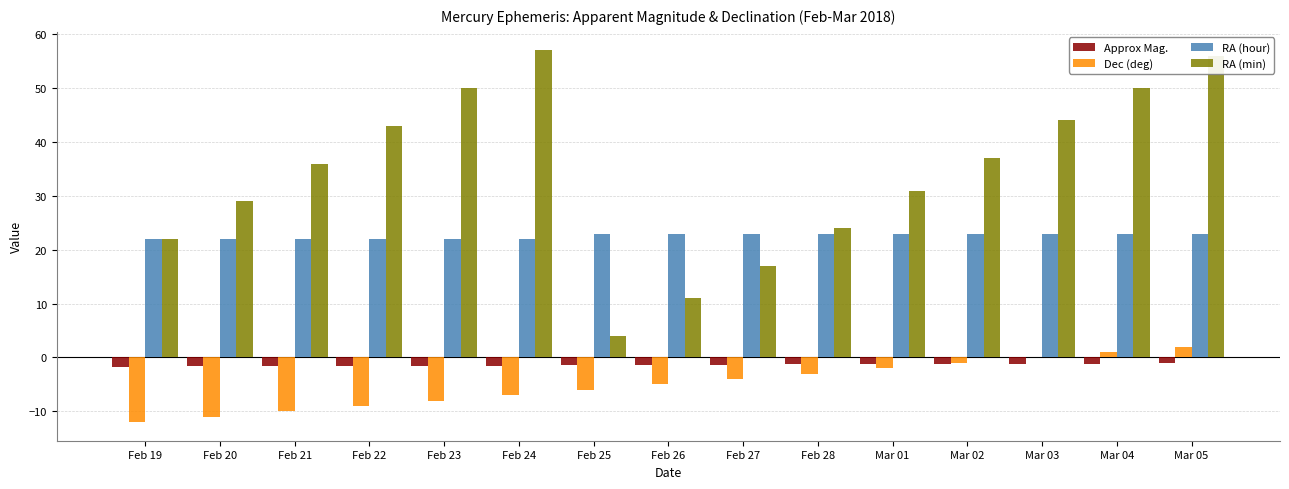

Are the bars horizontal?

No